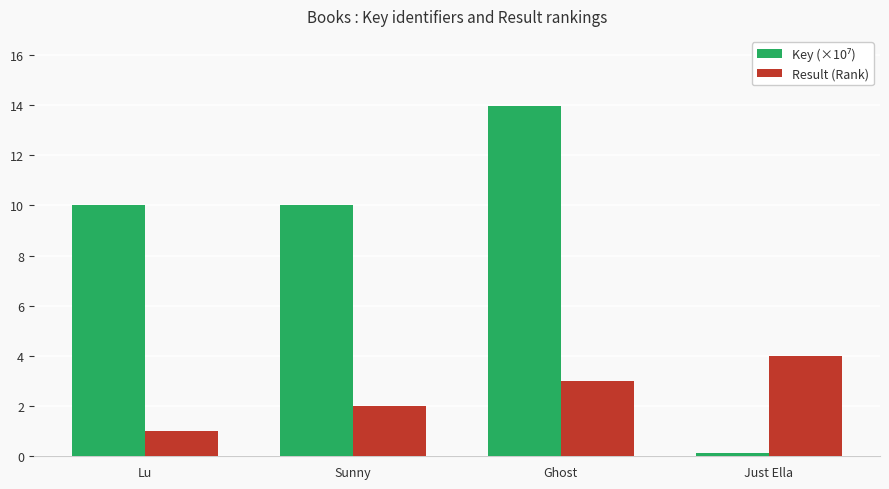

At which category is the sum across all series the highest?

Ghost